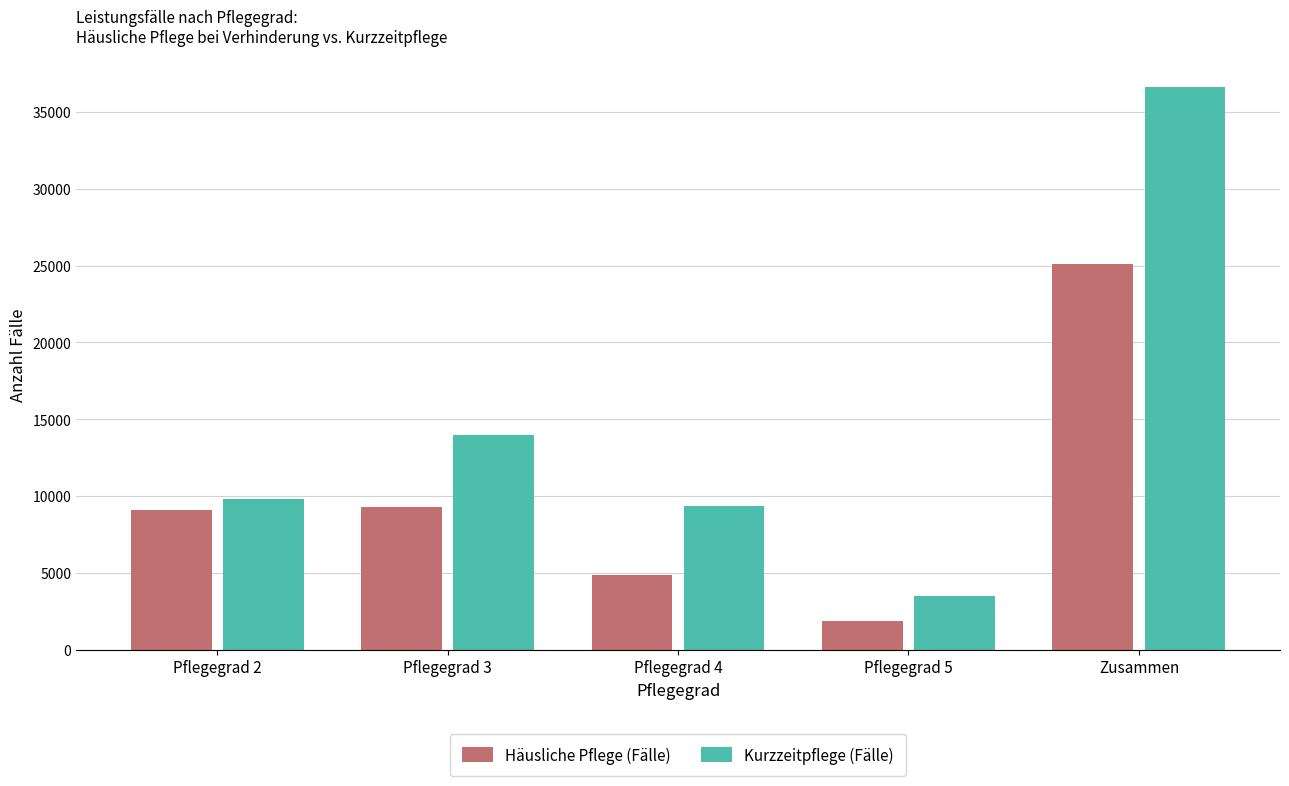

What is the highest value of the Kurzzeitpflege (Fälle) series?

36648